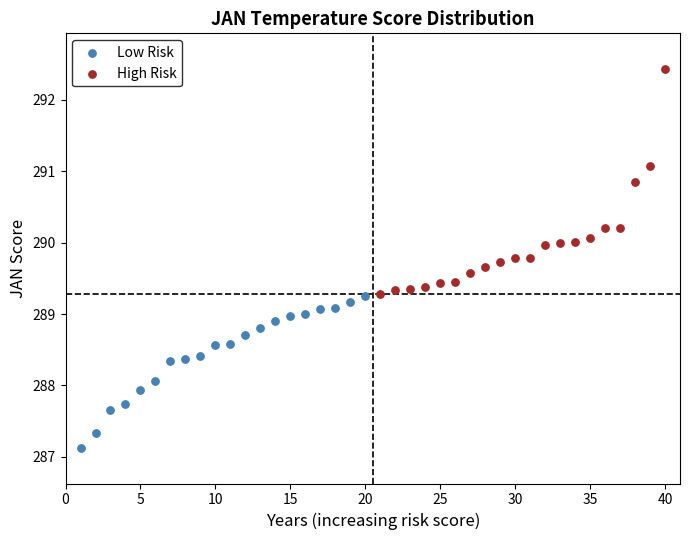

Which series has the largest Y range (max minus min)?

High Risk